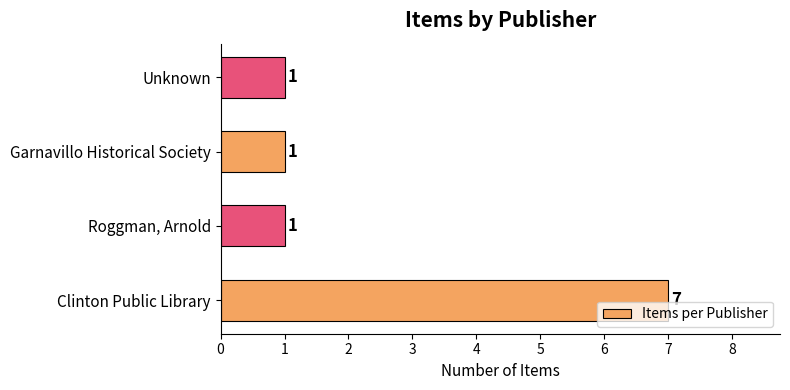

Does the chart contain stacked bars?

No